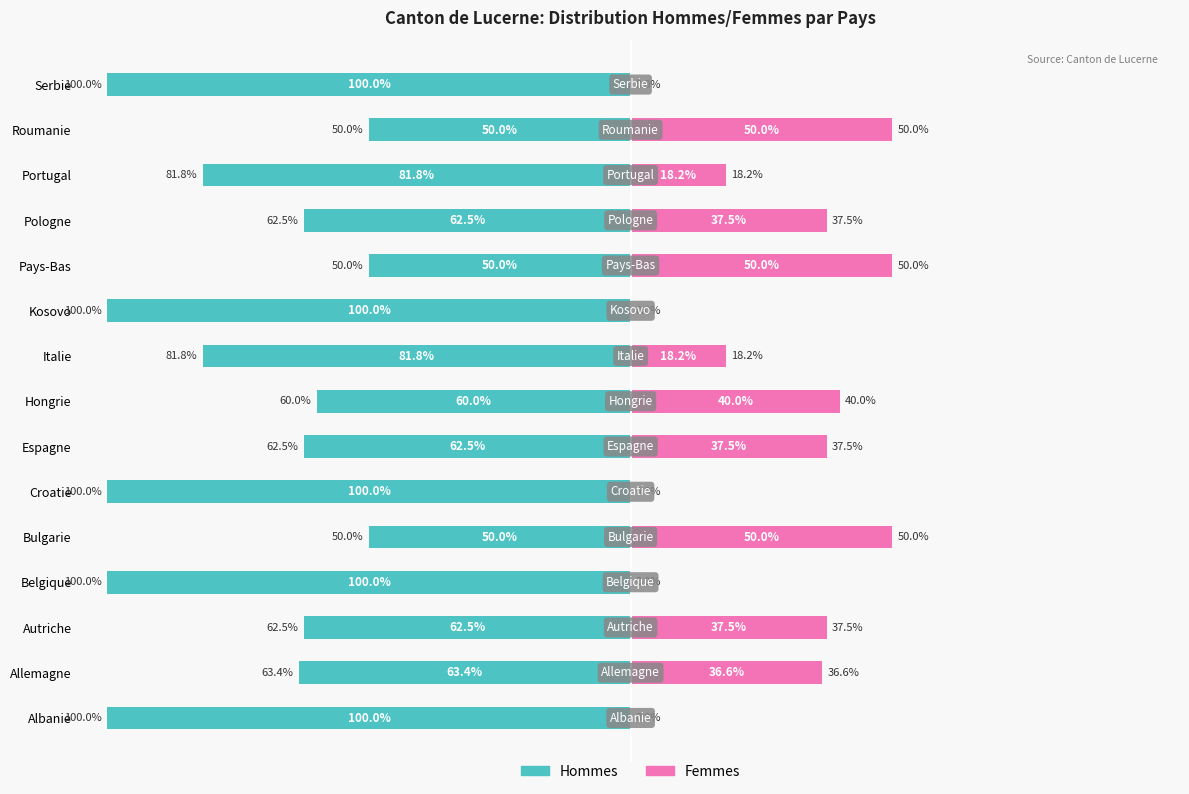

Which series has the widest spread of values?

Hommes